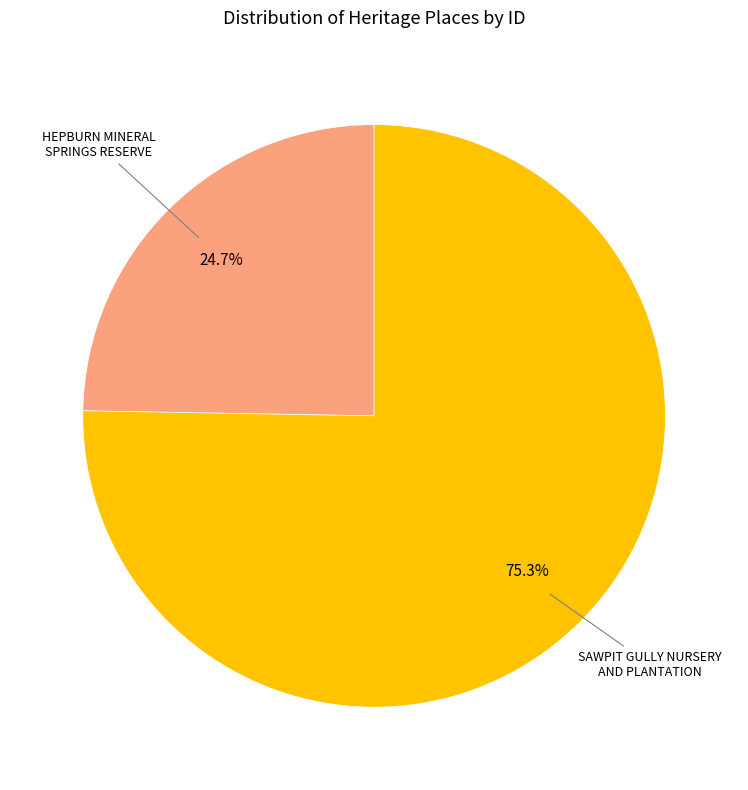

Does any single category account for the majority?

Yes